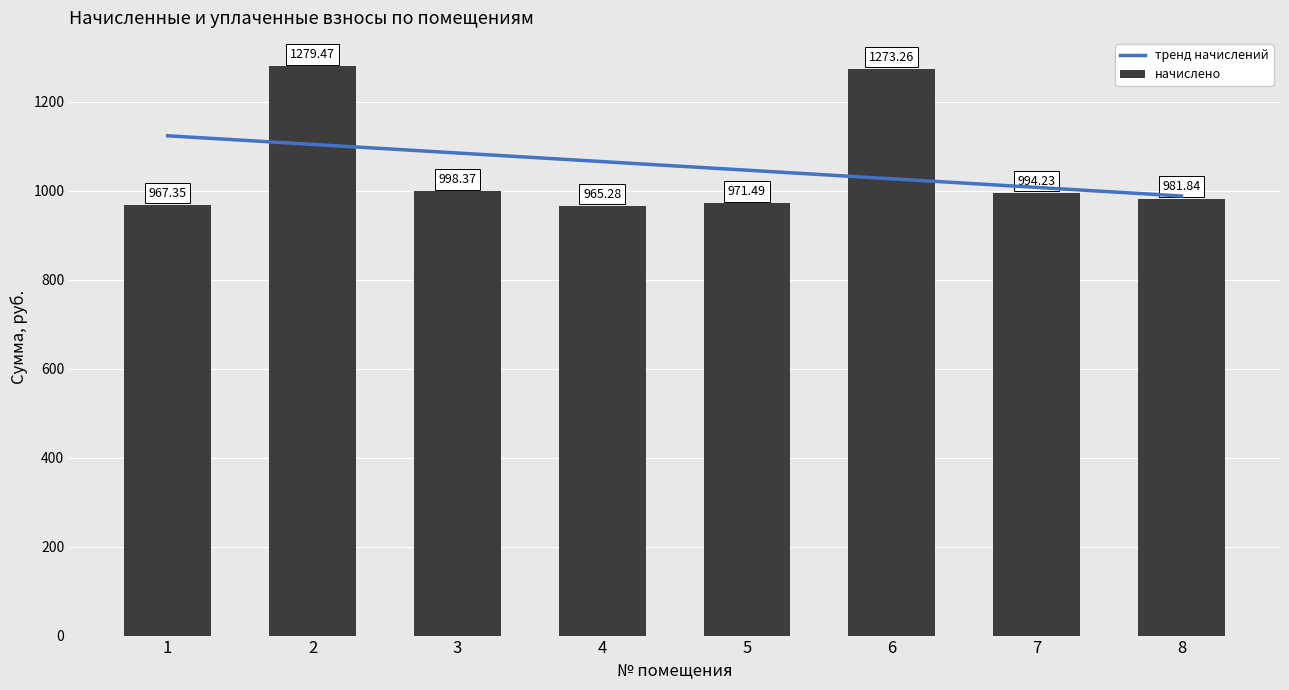

What is the sum of the тренд начислений values at 8 and 1?

2111.4